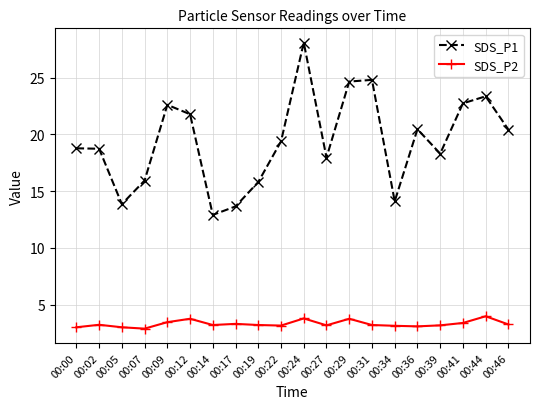

True or false: SDS_P1 and SDS_P2 cross at least once.

False